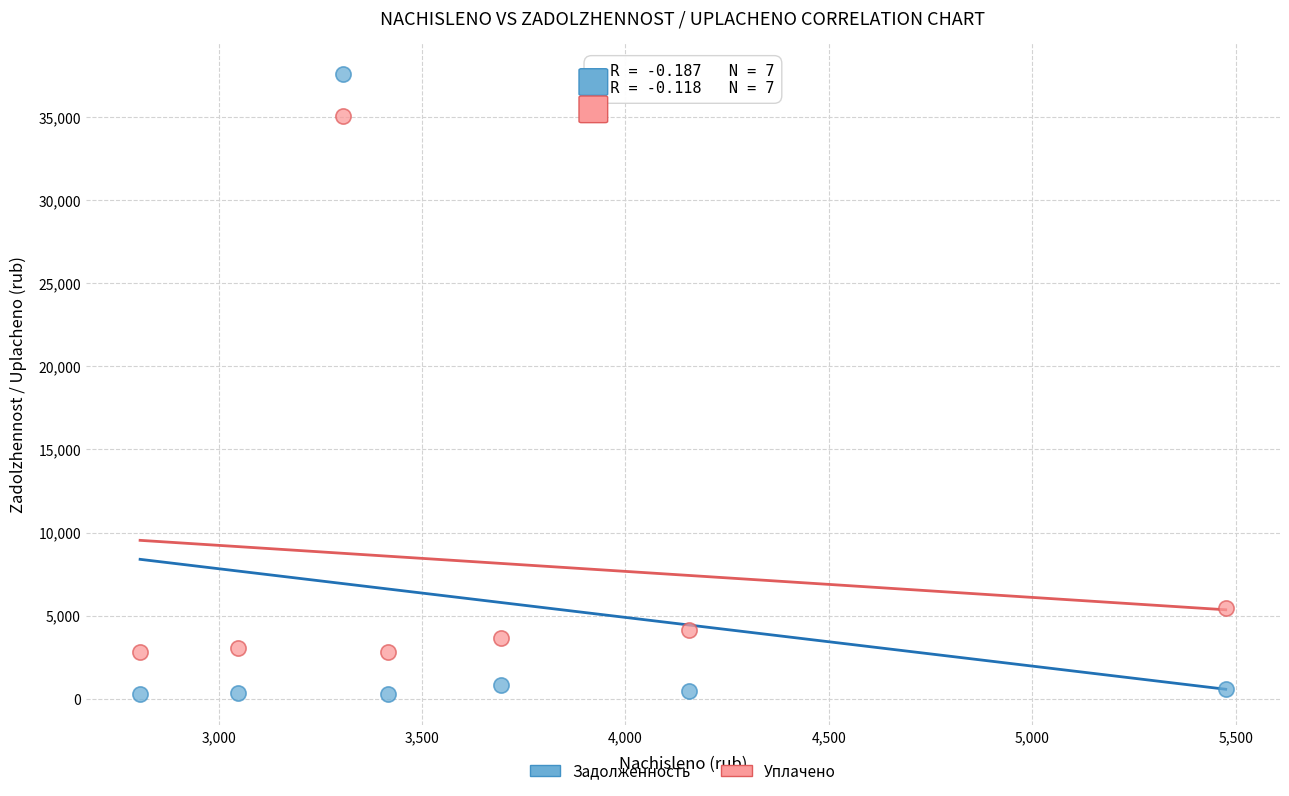

Across all data points, what is the range of Y values (max minus min)?

37330.2